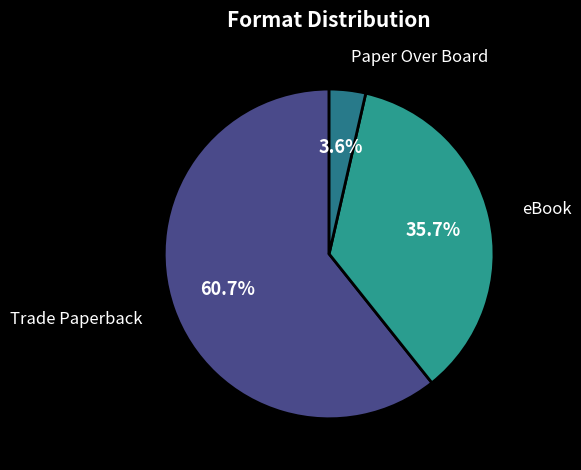

What portion of the pie excludes Paper Over Board?

96.4%